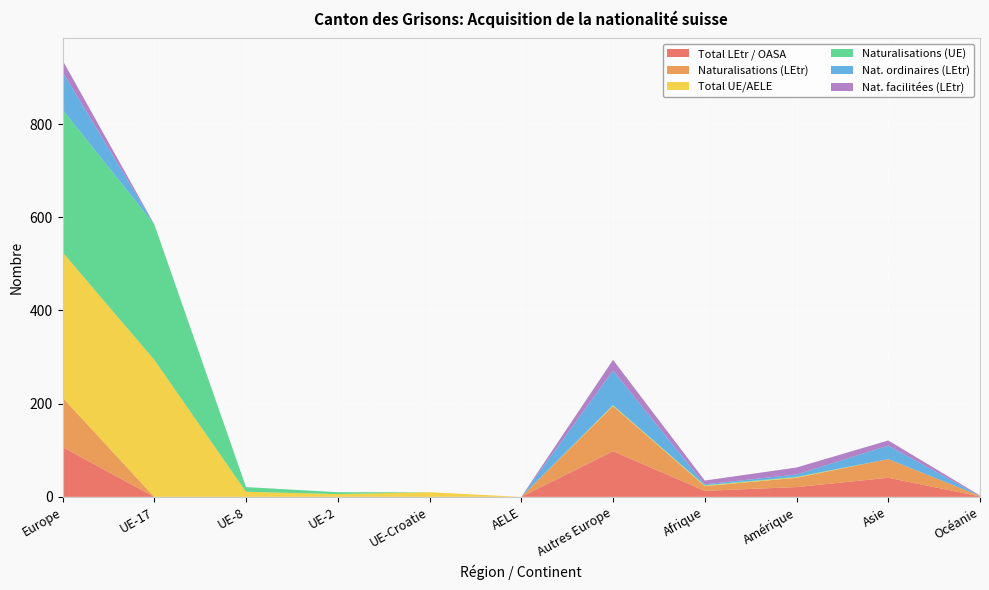

Reading right to left, list all the values displayed in this chart.

Total LEtr / OASA: 1	41	21	13	98	0	0	0	0	0	107
Naturalisations (LEtr): 1	40	20	10	97	0	0	0	0	0	106
Total UE/AELE: 0	0	1	1	1	0	10	6	11	294	312
Naturalisations (UE): 0	0	1	1	1	0	0	4	10	291	306
Nat. ordinaires (LEtr): 0	29	5	2	74	0	0	0	0	0	81
Nat. facilitées (LEtr): 1	11	15	8	23	0	0	0	0	0	25